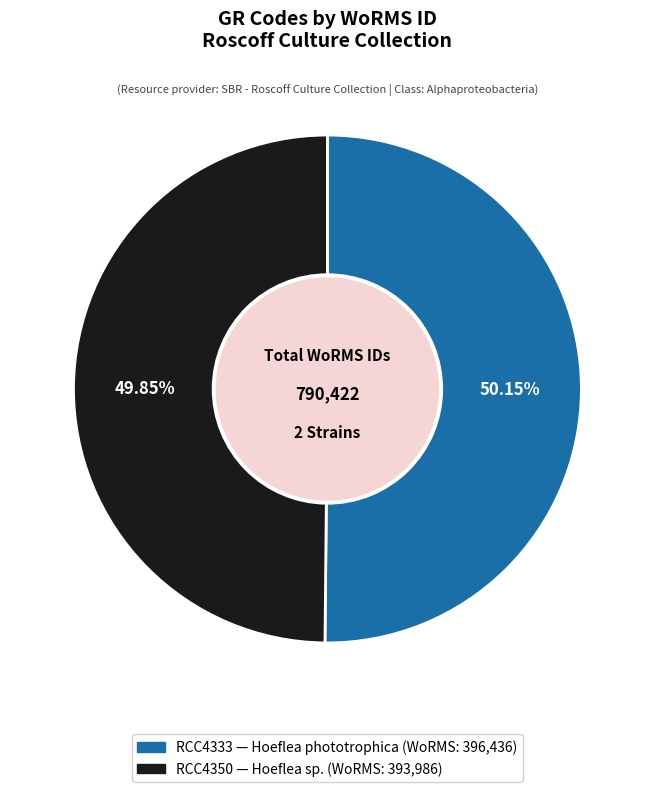

Approximately how many times larger is the value at RCC4350 compared to RCC4333?

1.0